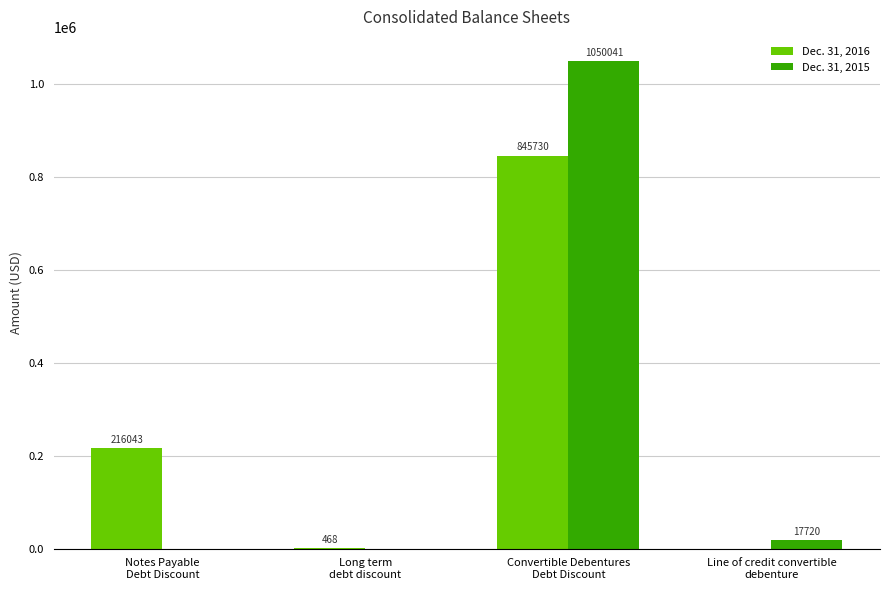

Is it true that Dec. 31, 2016 equals 116756 at Notes Payable
Debt Discount?

False